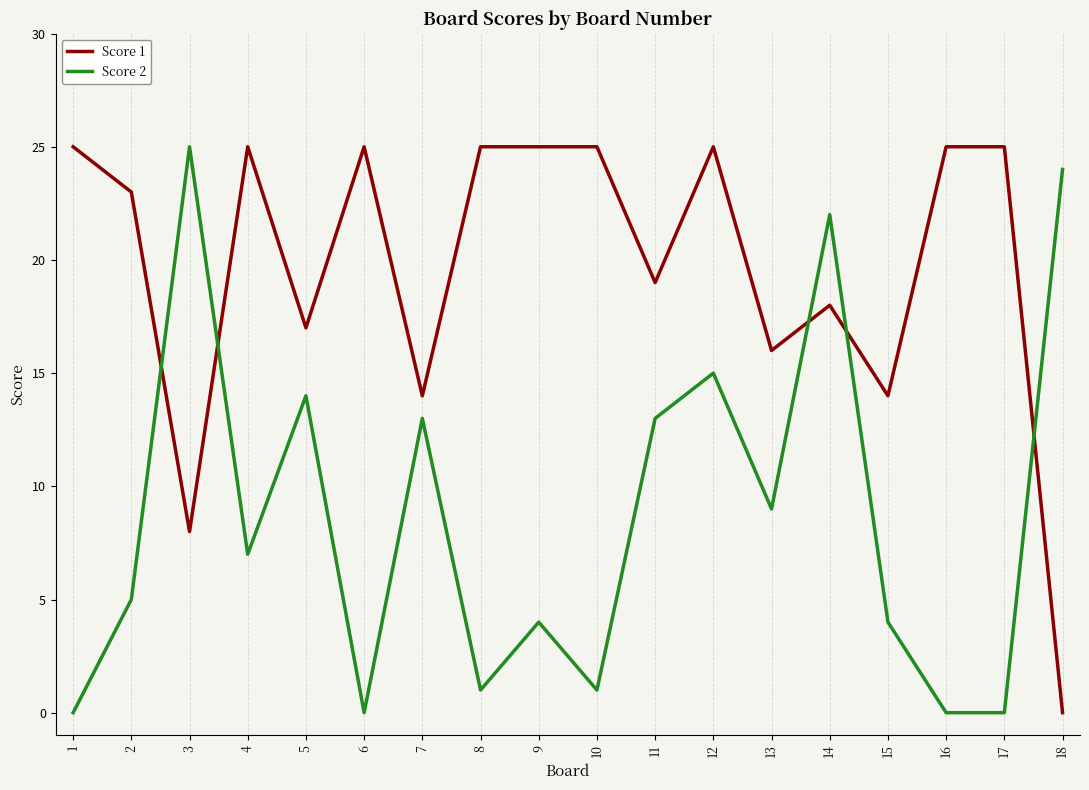

True or false: Score 2 and Score 1 cross at least once.

True